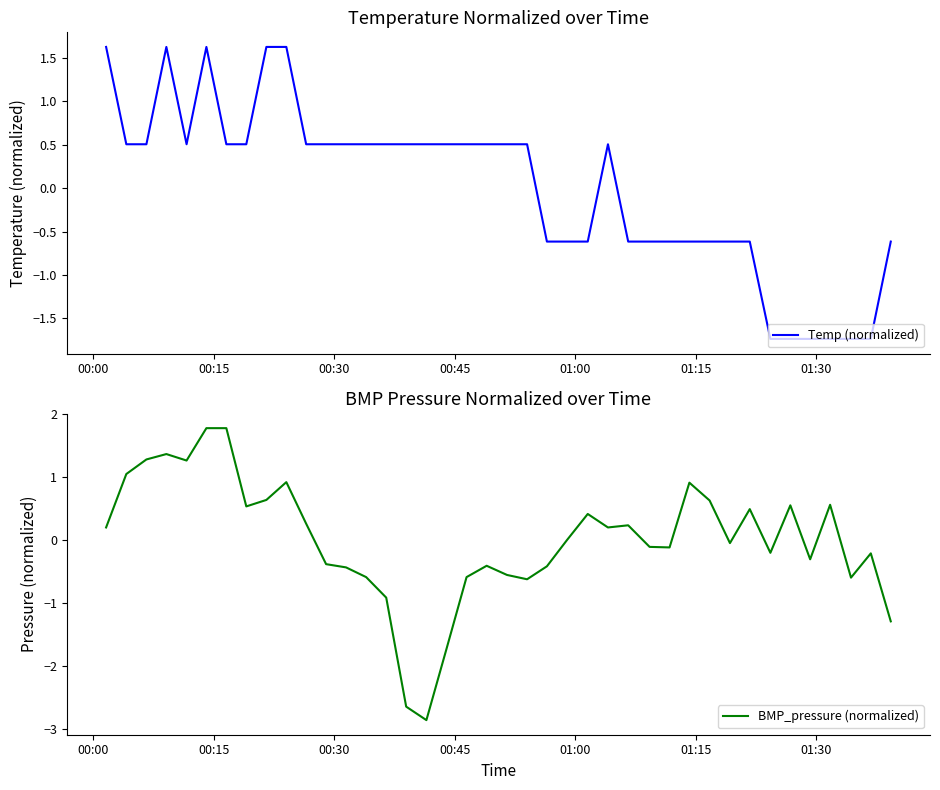

What is the lowest value of the Temp (normalized) series?

-1.7